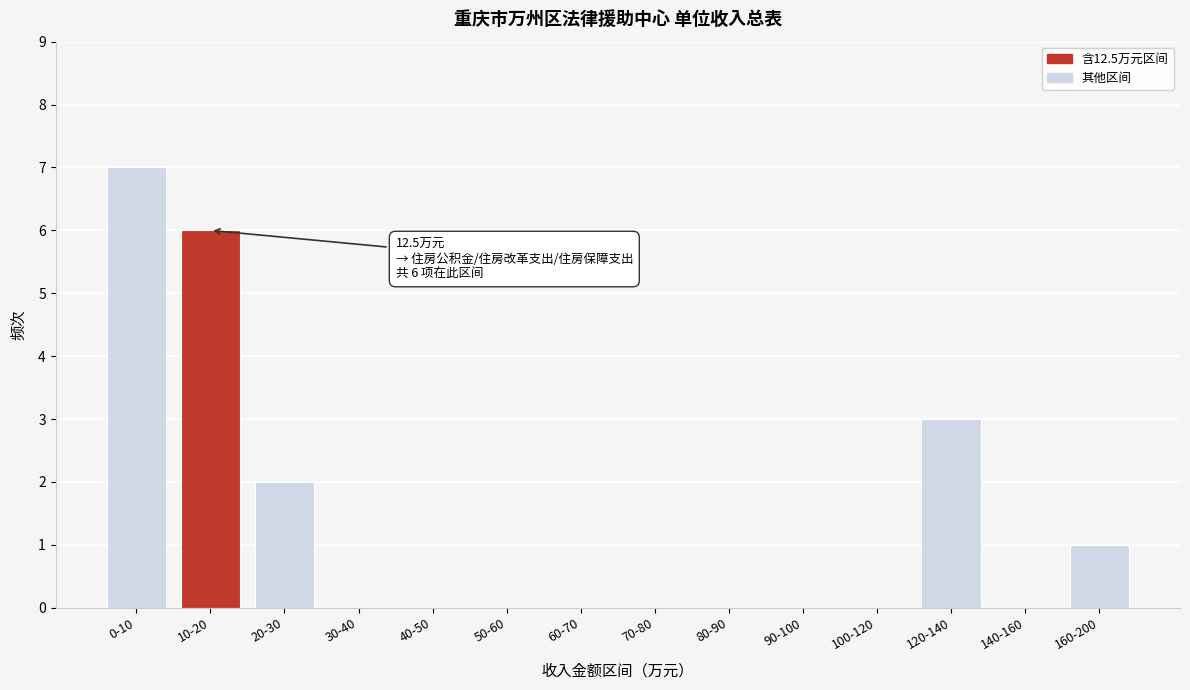

Reading left to right, what are all the values shown in this chart?

0-10=7	10-20=6	20-30=2	30-40=0	40-50=0	50-60=0	60-70=0	70-80=0	80-90=0	90-100=0	100-120=0	120-140=3	140-160=0	160-200=1